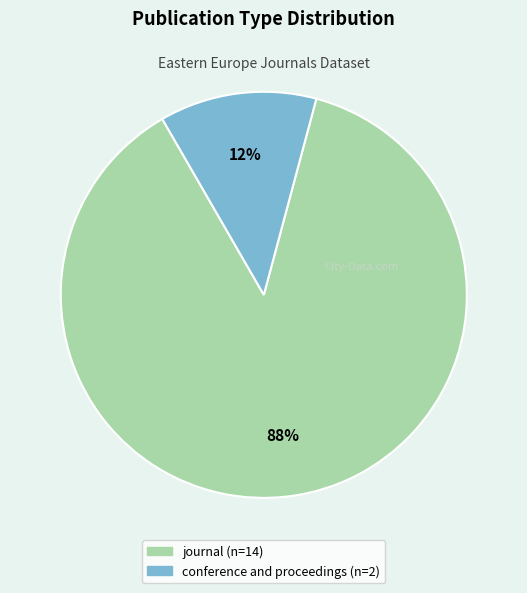

Is it true that journal is 88% of the pie?

True